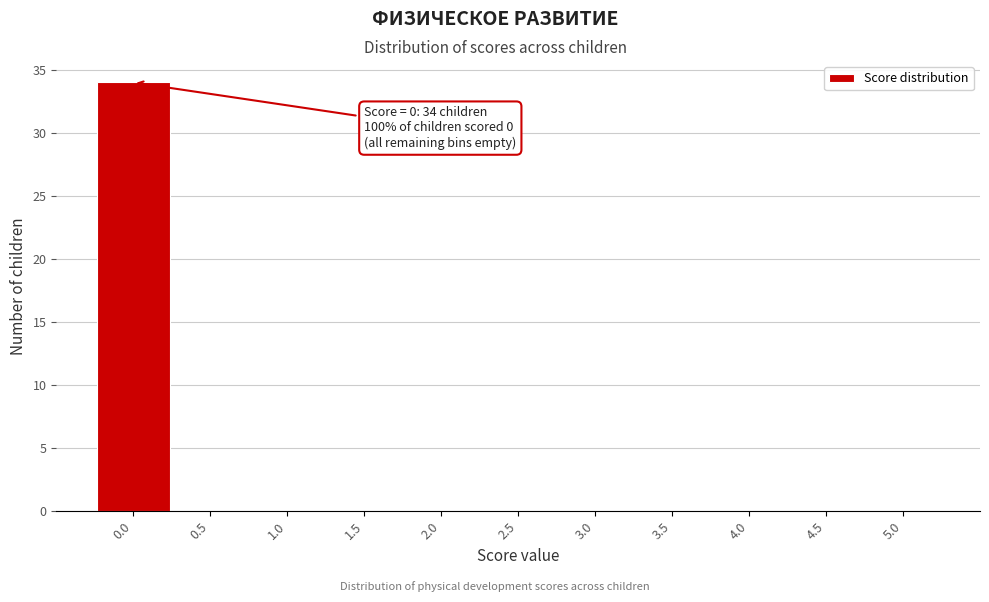

Over which range of the x-axis is the bar tallest?

-0.25 to 0.25